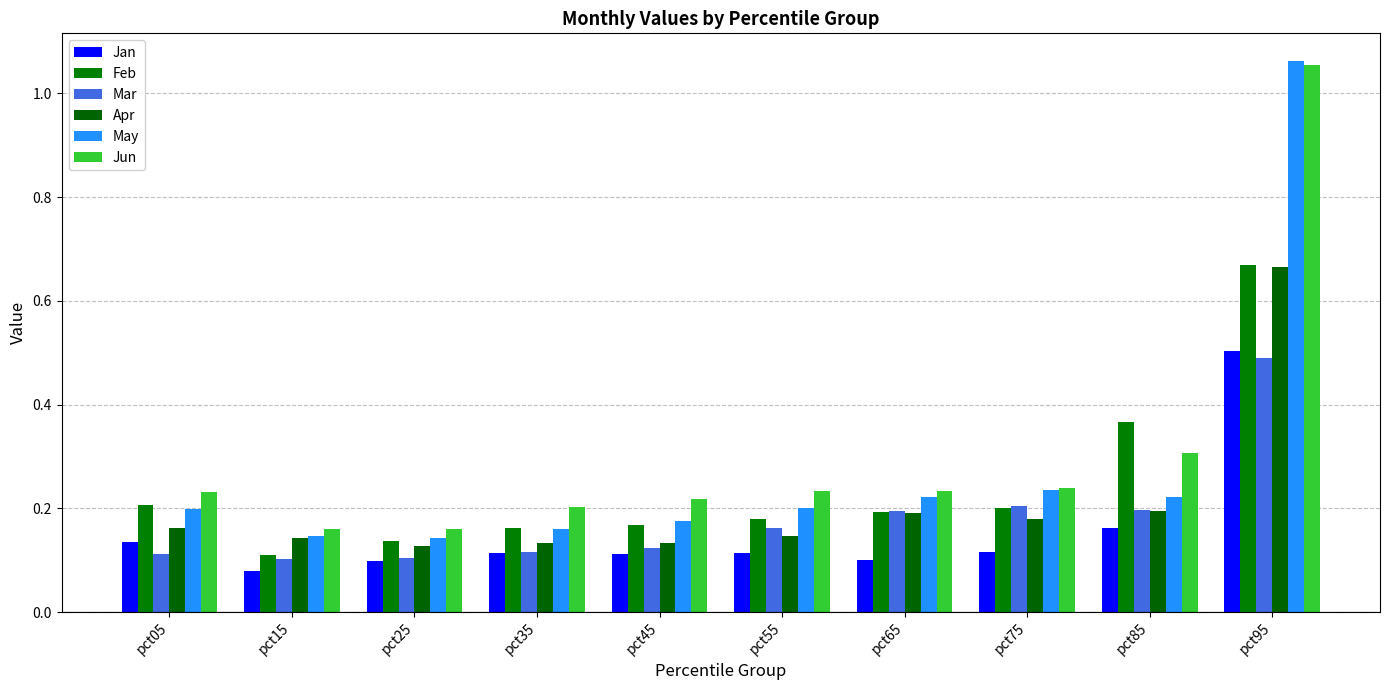

At which label is Jan closest to 0?

pct15